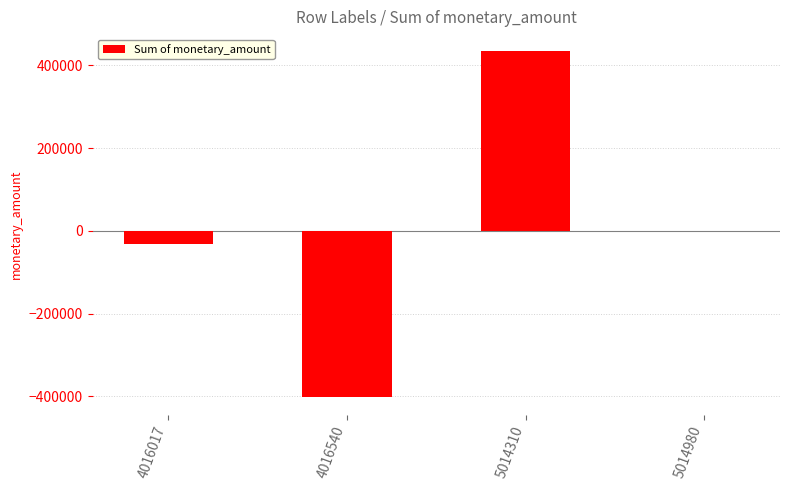

The value at 4016540 is -633388.4. True or false?

False